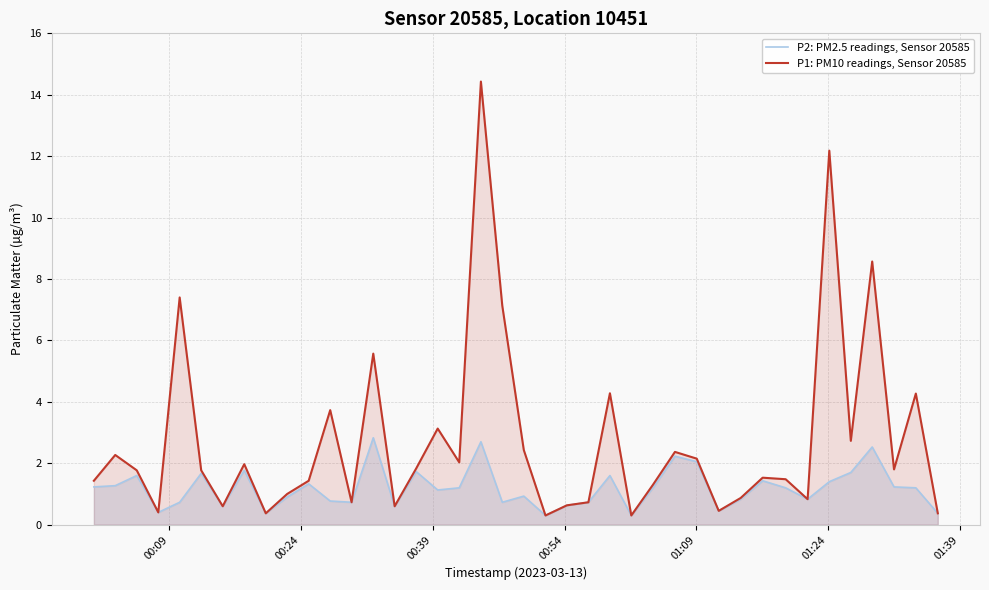

Which series has the largest range (max minus min)?

P1: PM10 readings, Sensor 20585